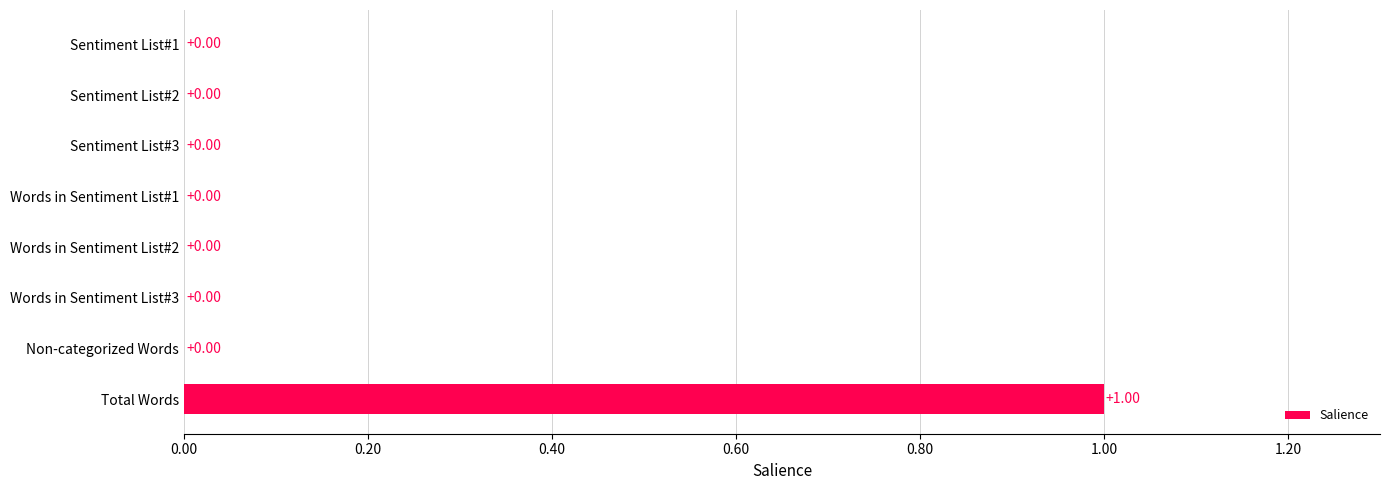

How many series are shown in this chart?

1